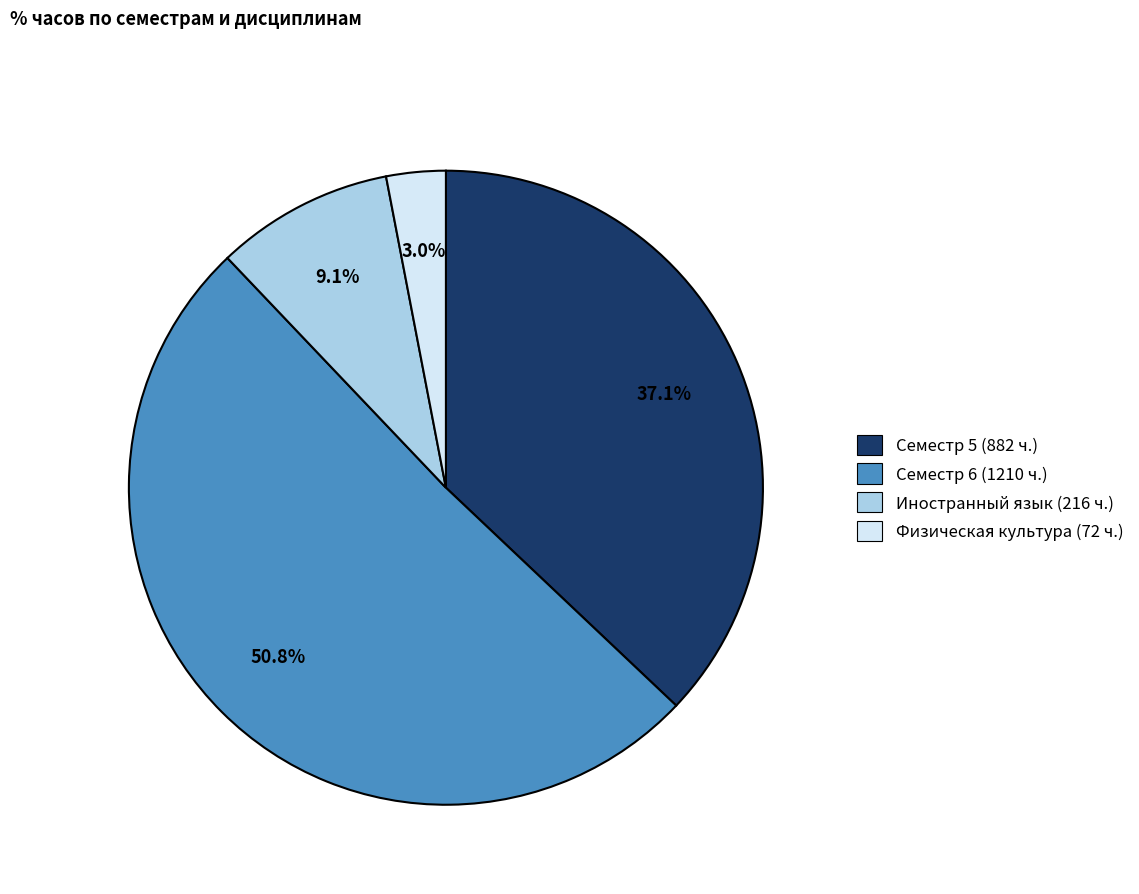

Count the number of slices in the pie.

4